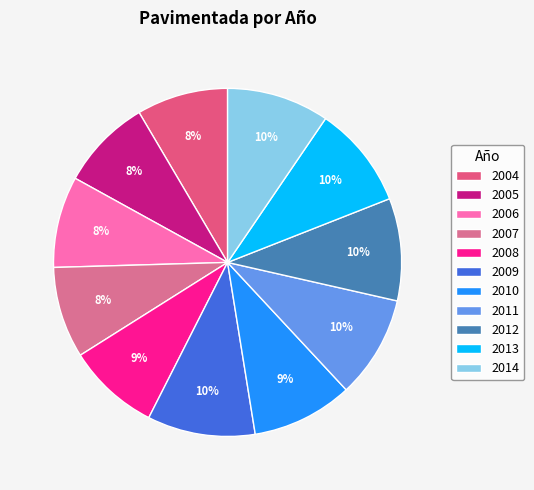

Which slice is the largest?

2009